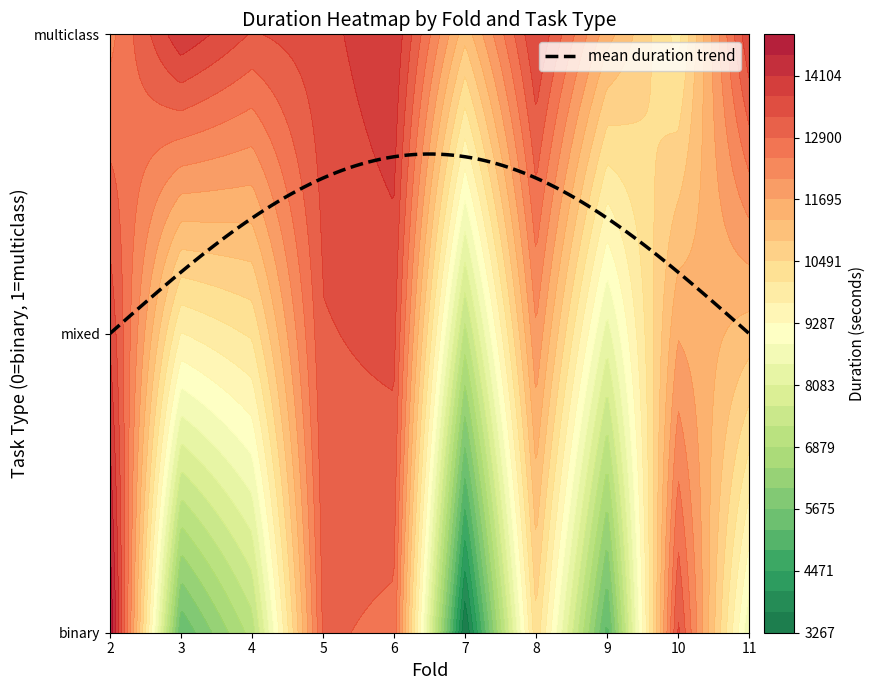

True or false: binary has a value of 13393.2 at 10.

True